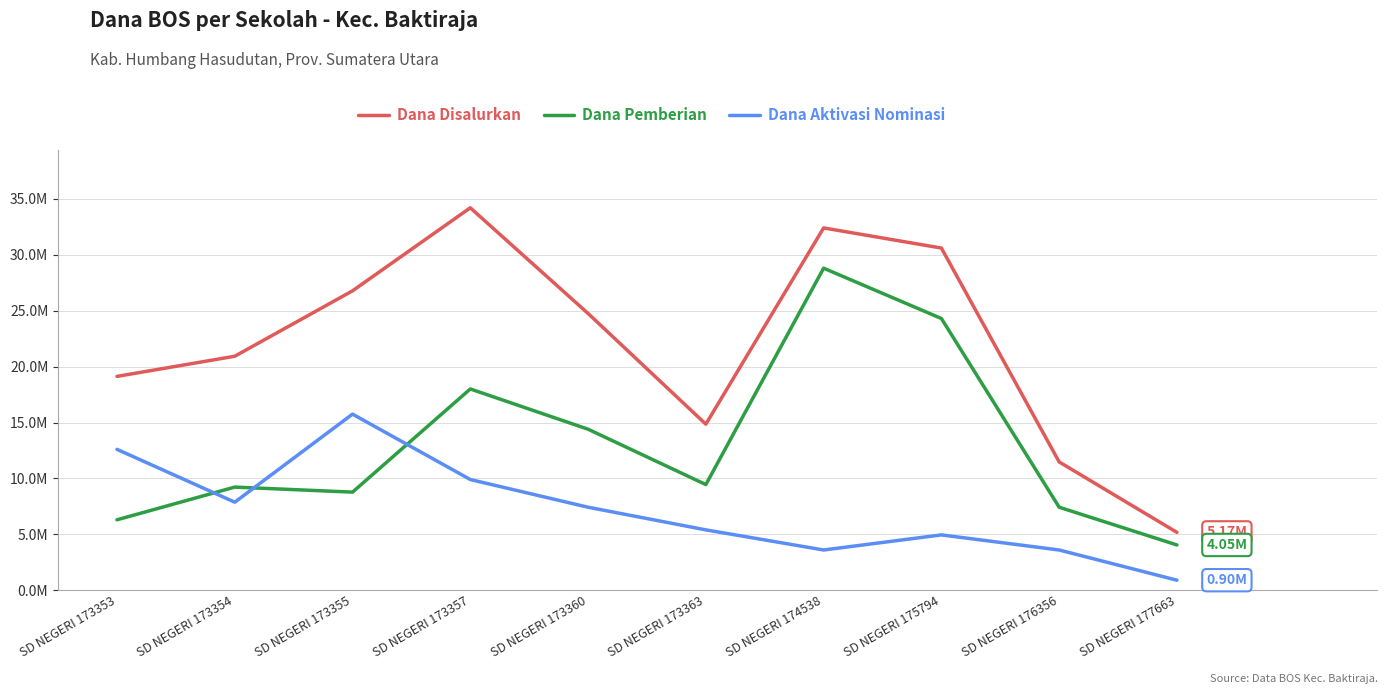

What are all the series names shown in the legend?

Dana Disalurkan, Dana Pemberian, Dana Aktivasi Nominasi